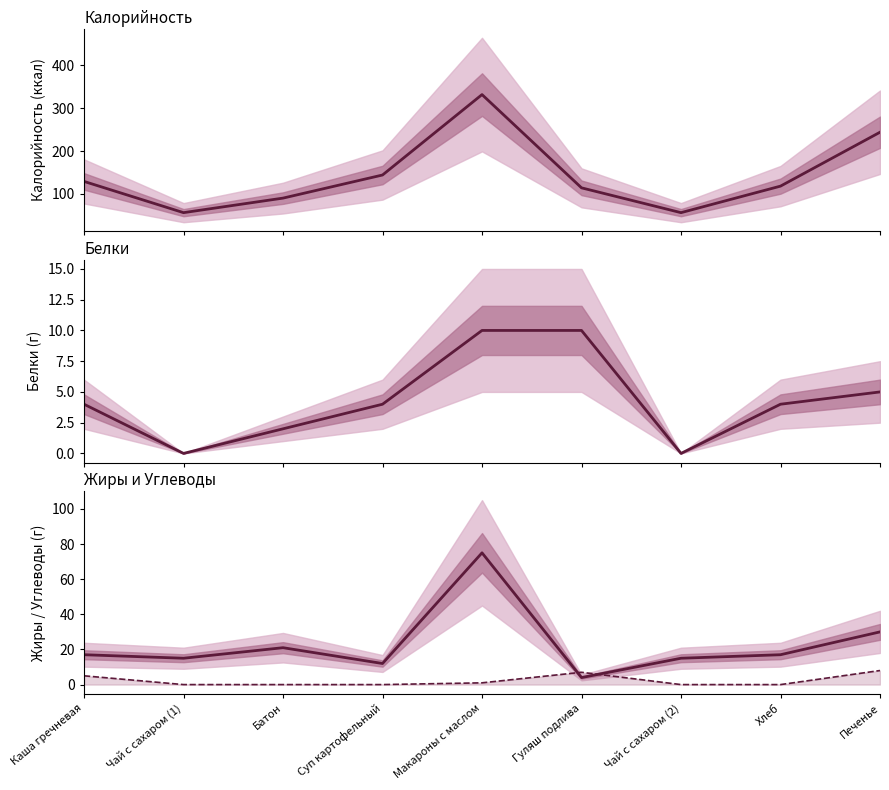

How many positive values does the Белки series have?

7